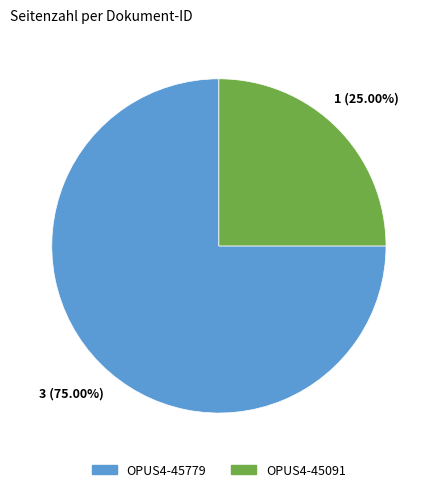

Rank the categories by value from lowest to highest.

OPUS4-45091, OPUS4-45779